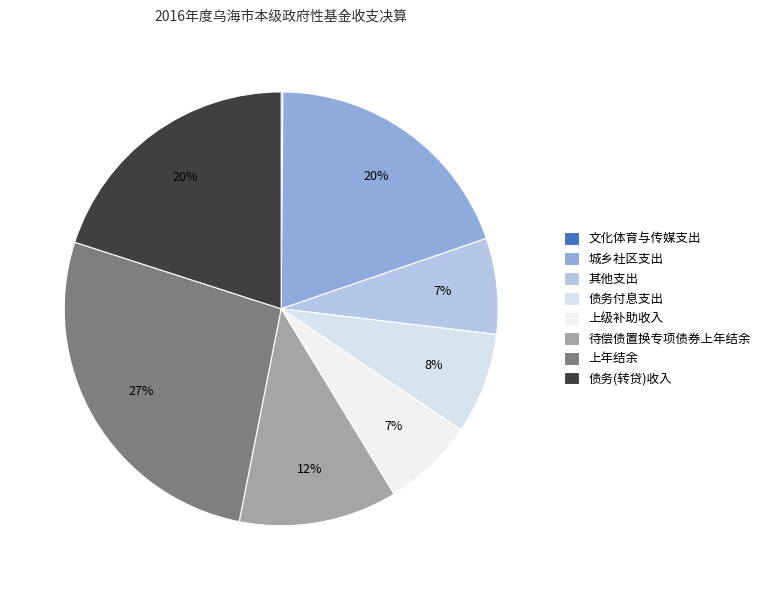

To the nearest percent, what percentage of the pie is 待偿债置换专项债券上年结余?

12%